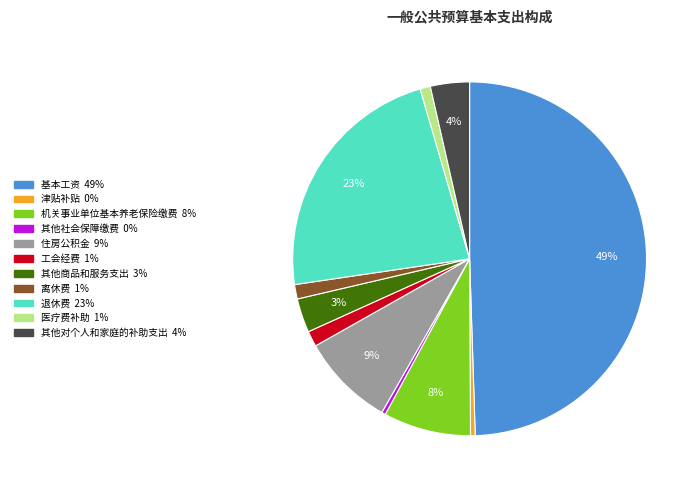

Between 住房公积金 and 工会经费, which is larger?

住房公积金